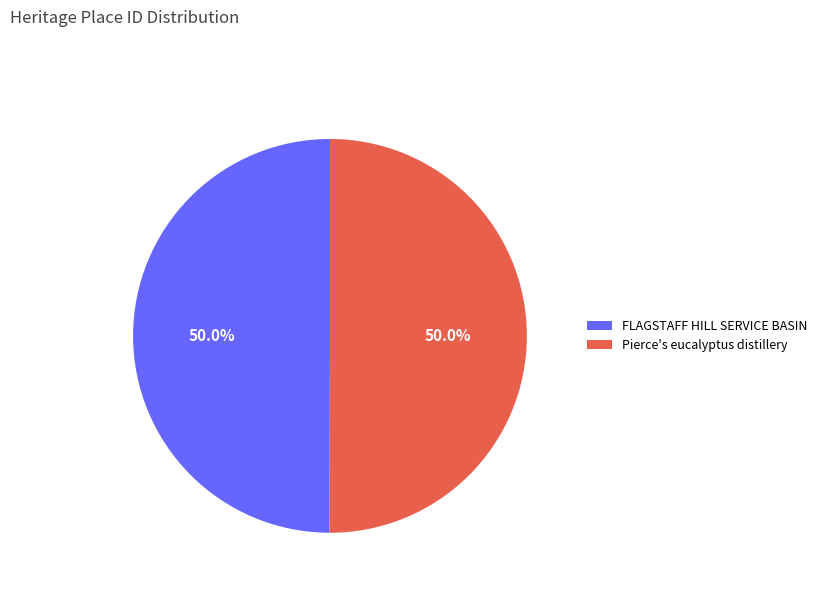

How many slices are in this pie chart?

2